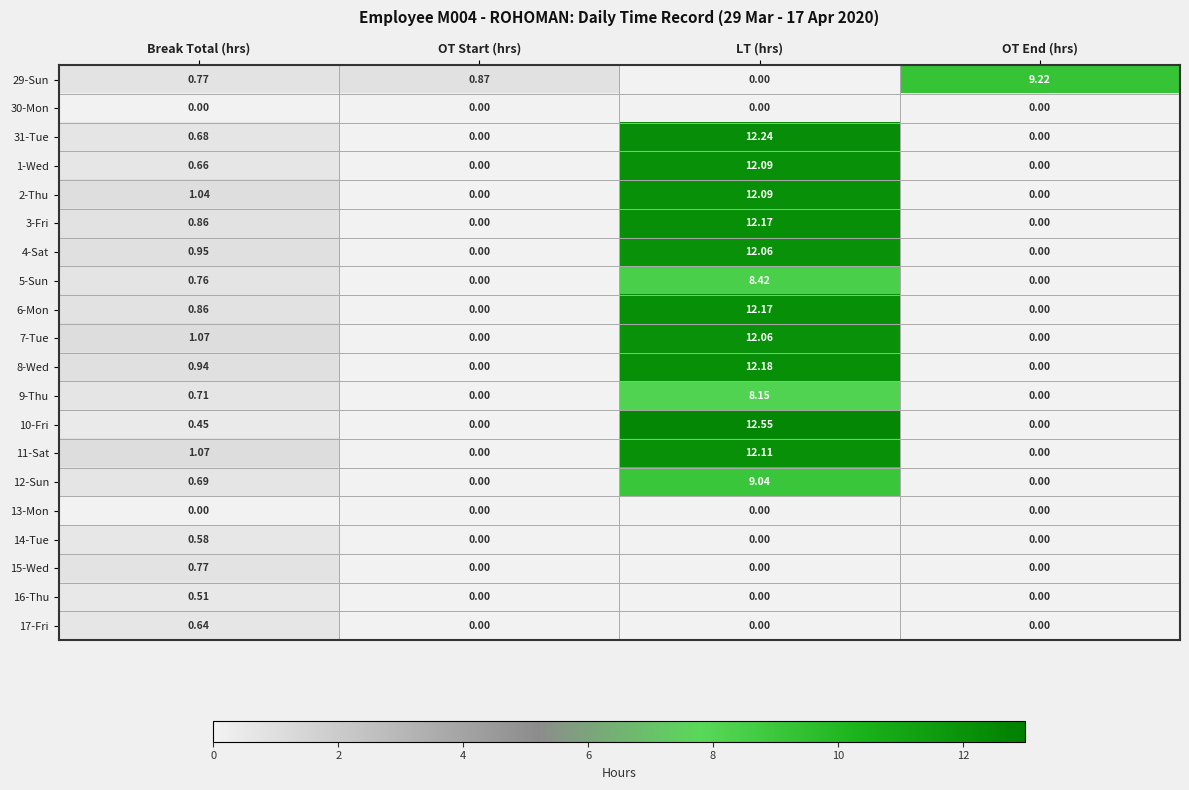

How many categories are shown in the chart?

4